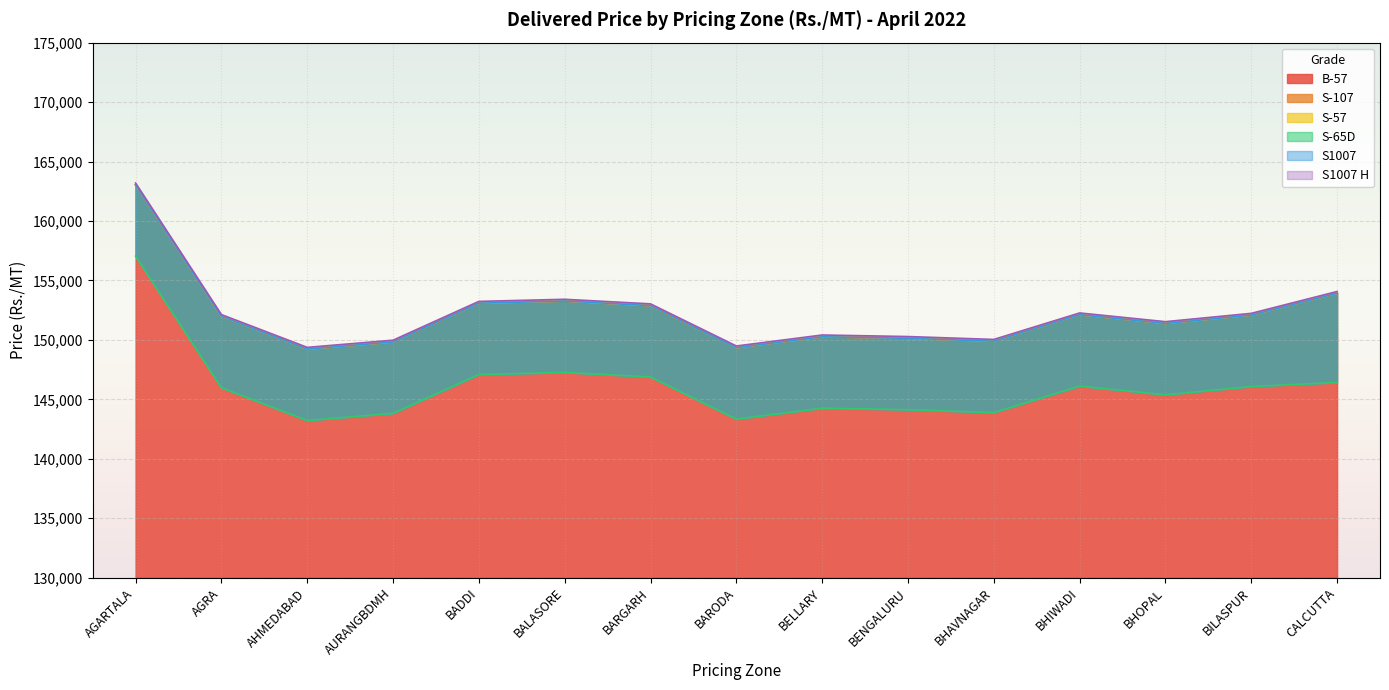

True or false: S1007 H has a value of 239130 at BELLARY.

False